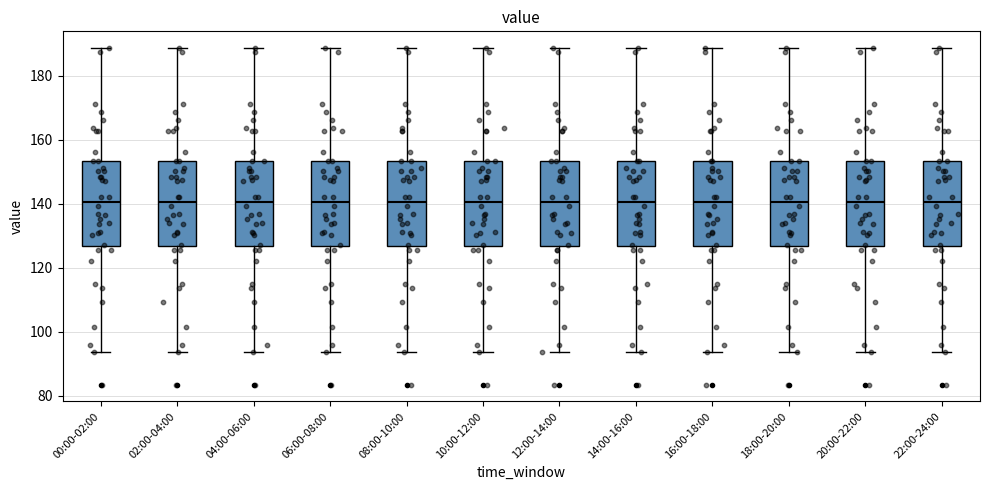

Where is the upper edge of the box for 08:00-10:00 on the y-axis? The values are not printed on the chart, so give them approximately, as read against the axis.

154